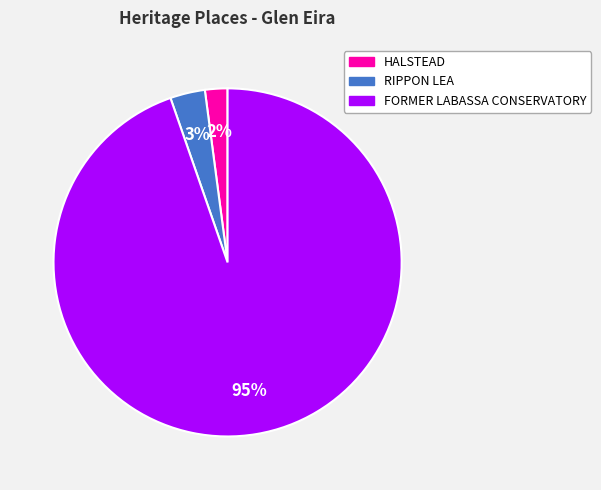

Is it true that RIPPON LEA is 3% of the pie?

True